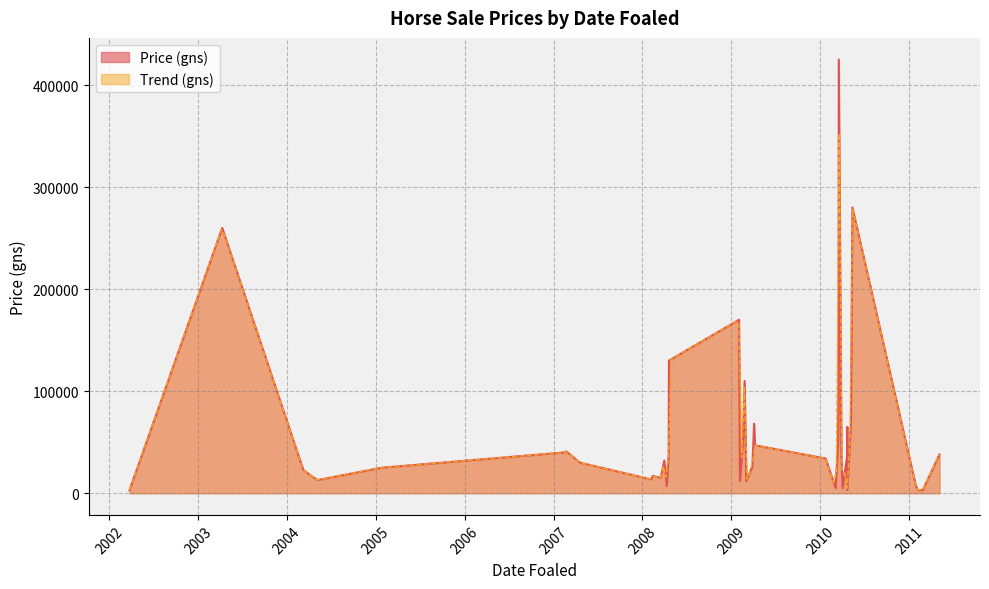

The value at 2010-04-22 is 65000. True or false?

True